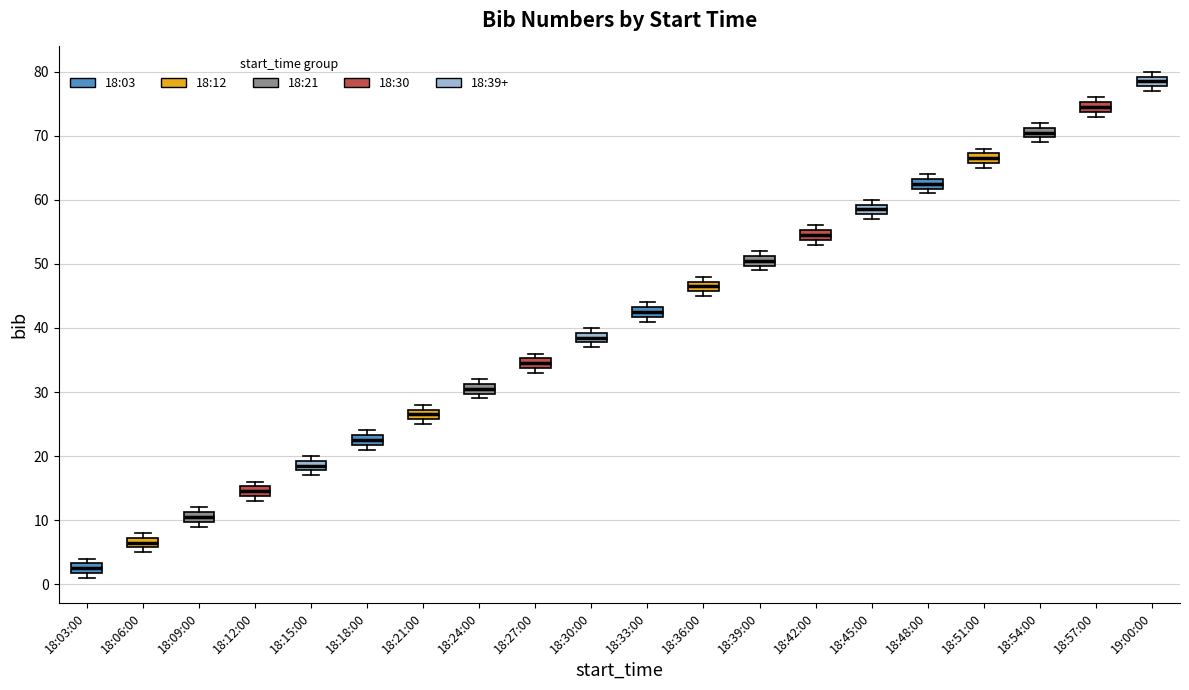

Reading left to right, read every box against the y-axis: the position of its median line, the range the box covers, and the ends of its whiskers. The values are not printed on the chart, so give them approximately, as read against the axis.

18:03:00: median 3 (inside the box), box 2 to 3, whiskers 1 to 4
18:06:00: median 7 (inside the box), box 6 to 7, whiskers 5 to 8
18:09:00: median 11 (inside the box), box 10 to 11, whiskers 9 to 12
18:12:00: median 15 (inside the box), box 14 to 15, whiskers 13 to 16
18:15:00: median 19 (inside the box), box 18 to 19, whiskers 17 to 20
18:18:00: median 23 (inside the box), box 22 to 23, whiskers 21 to 24
18:21:00: median 27 (inside the box), box 26 to 27, whiskers 25 to 28
18:24:00: median 31 (inside the box), box 30 to 31, whiskers 29 to 32
18:27:00: median 35 (inside the box), box 34 to 35, whiskers 33 to 36
18:30:00: median 39 (inside the box), box 38 to 39, whiskers 37 to 40
18:33:00: median 43 (inside the box), box 42 to 43, whiskers 41 to 44
18:36:00: median 47 (inside the box), box 46 to 47, whiskers 45 to 48
18:39:00: median 51 (inside the box), box 50 to 51, whiskers 49 to 52
18:42:00: median 55 (inside the box), box 54 to 55, whiskers 53 to 56
18:45:00: median 59 (inside the box), box 58 to 59, whiskers 57 to 60
18:48:00: median 63 (inside the box), box 62 to 63, whiskers 61 to 64
18:51:00: median 67 (inside the box), box 66 to 67, whiskers 65 to 68
18:54:00: median 71 (inside the box), box 70 to 71, whiskers 69 to 72
18:57:00: median 75 (inside the box), box 74 to 75, whiskers 73 to 76
19:00:00: median 79 (inside the box), box 78 to 79, whiskers 77 to 80